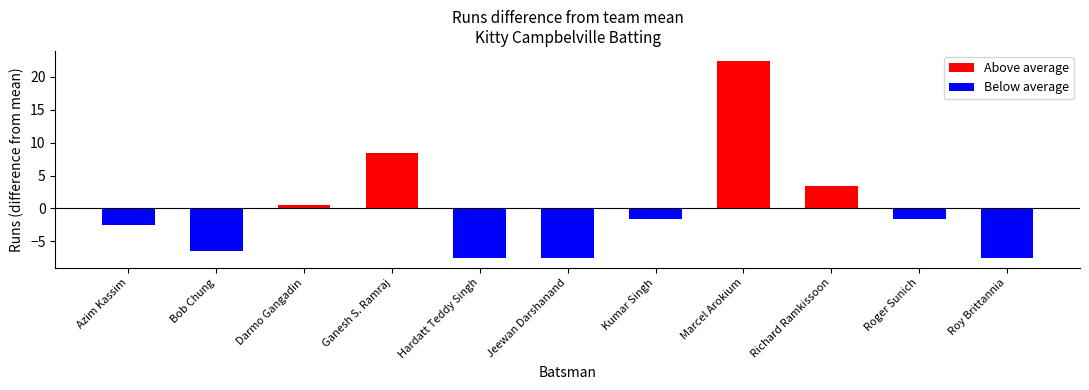

What is the smallest value displayed?

-7.5